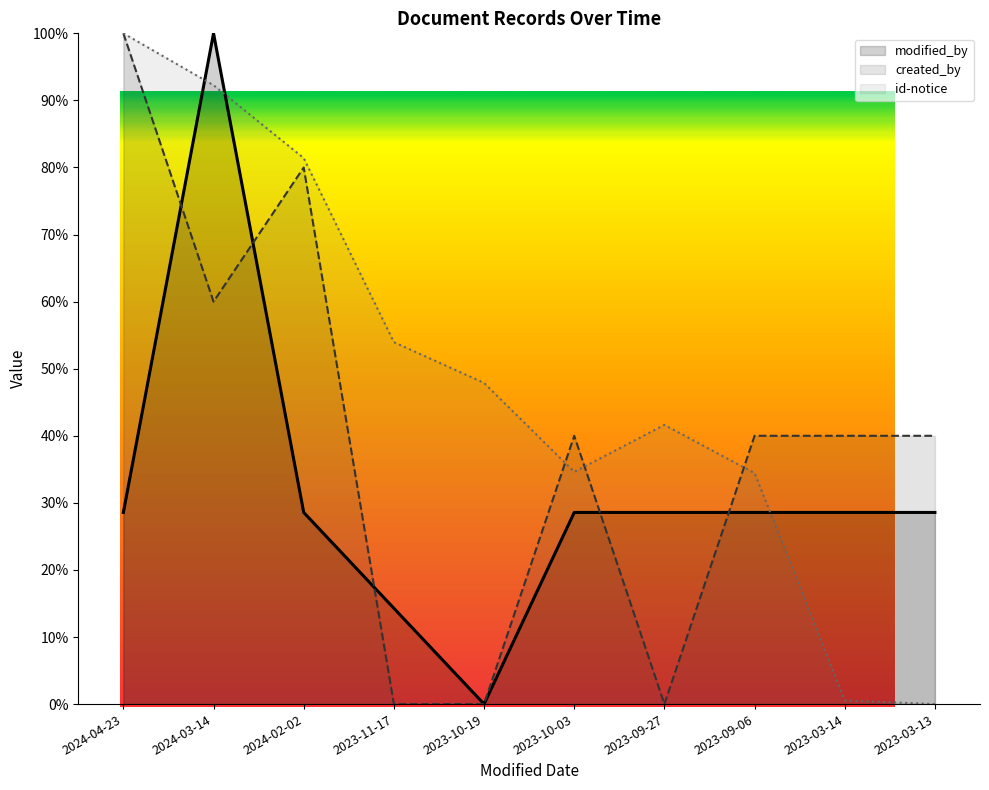

How many lines are shown in the chart?

3